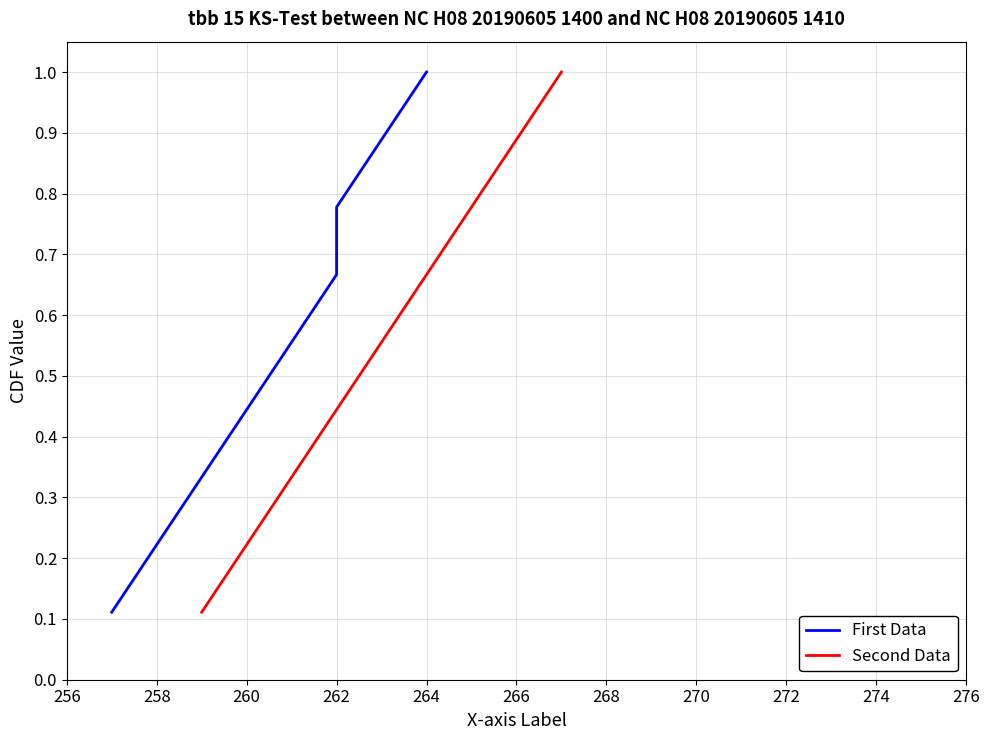

True or false: Second Data has a value of 0.9 at 264.

False